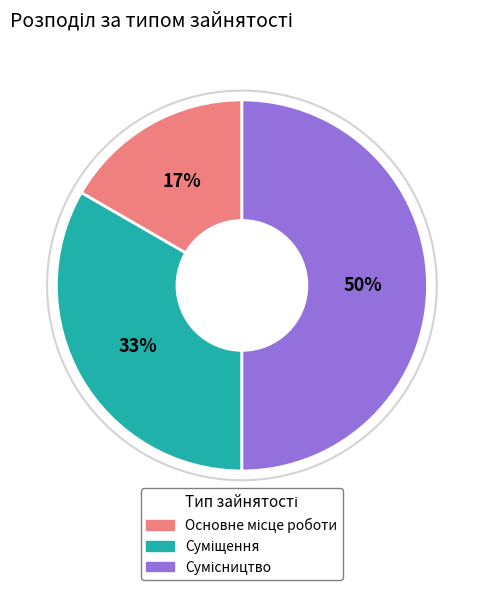

To the nearest percent, what is the average slice percentage?

33%